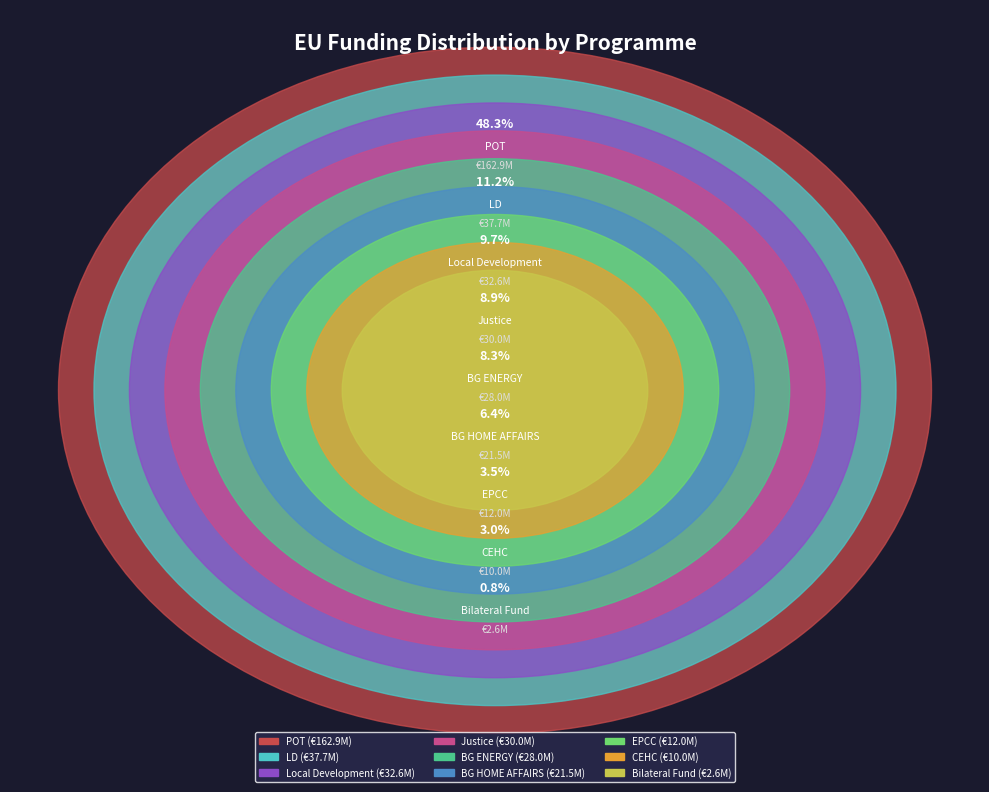

Count the number of slices in the pie.

9